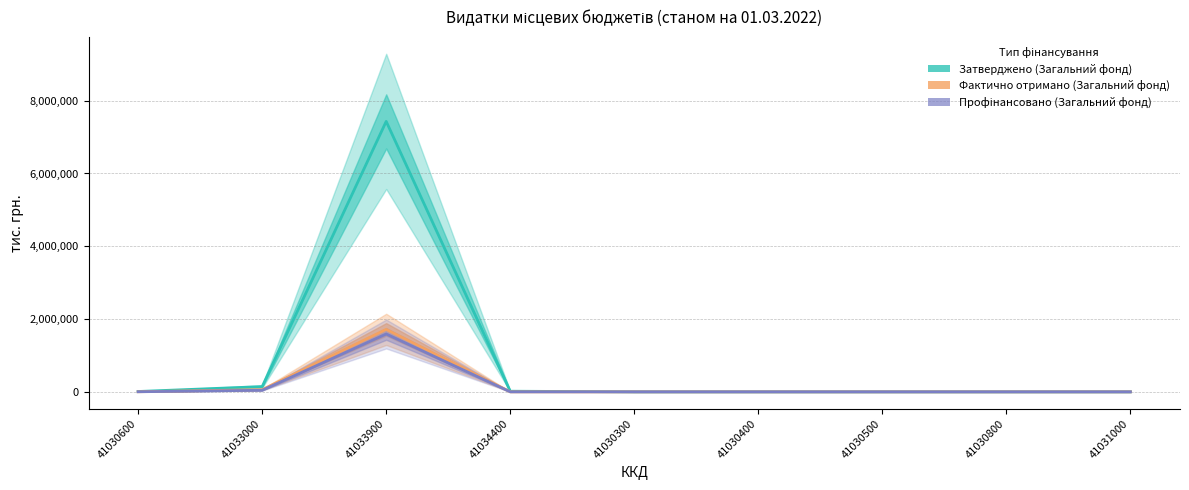

True or false: Затверджено (Загальний фонд) and Профінансовано (Загальний фонд) intersect in this chart.

False